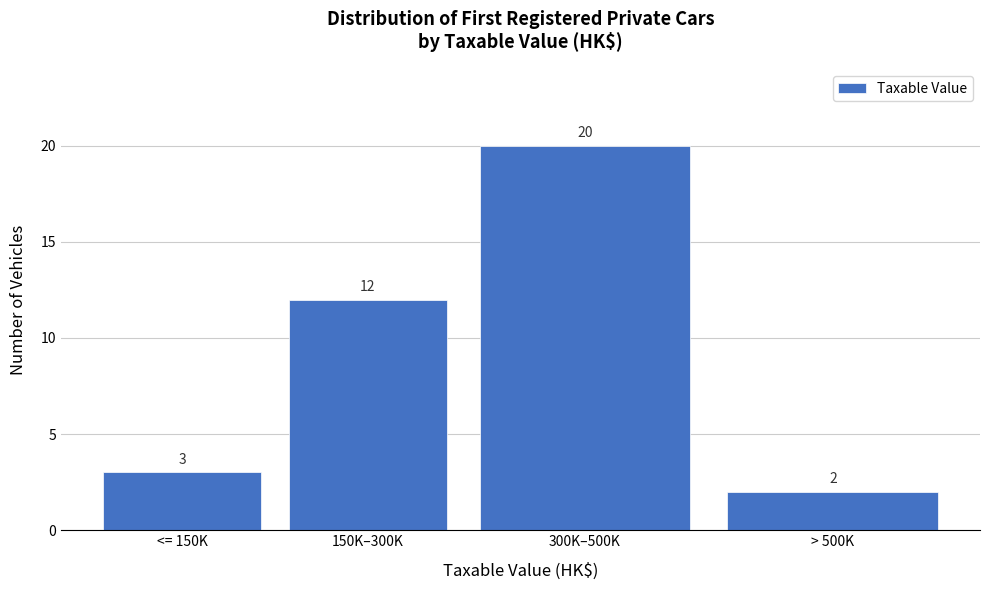

Reading left to right, what are all the values shown in this chart?

3	12	20	2